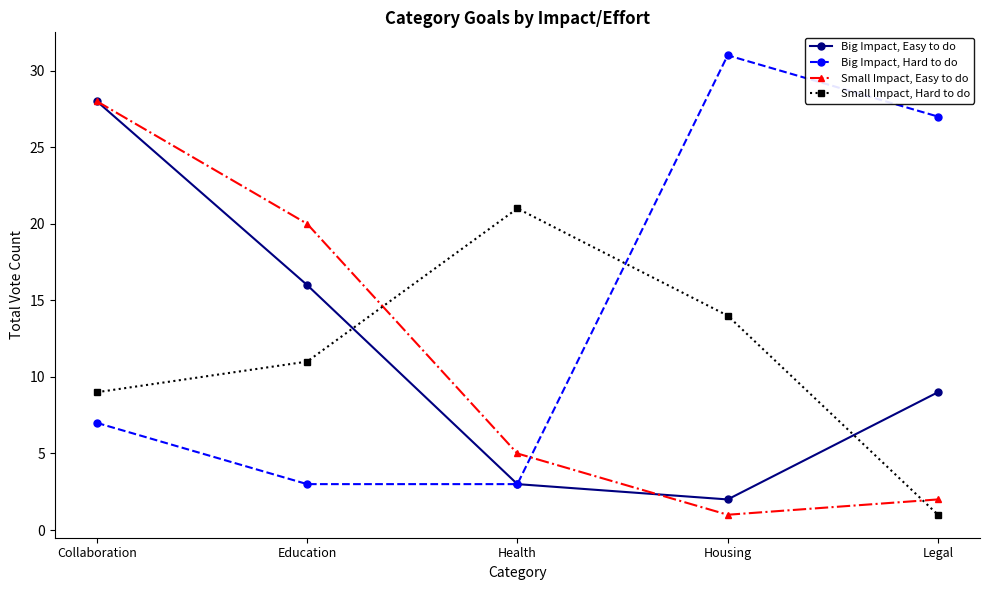

How many lines are shown in the chart?

4